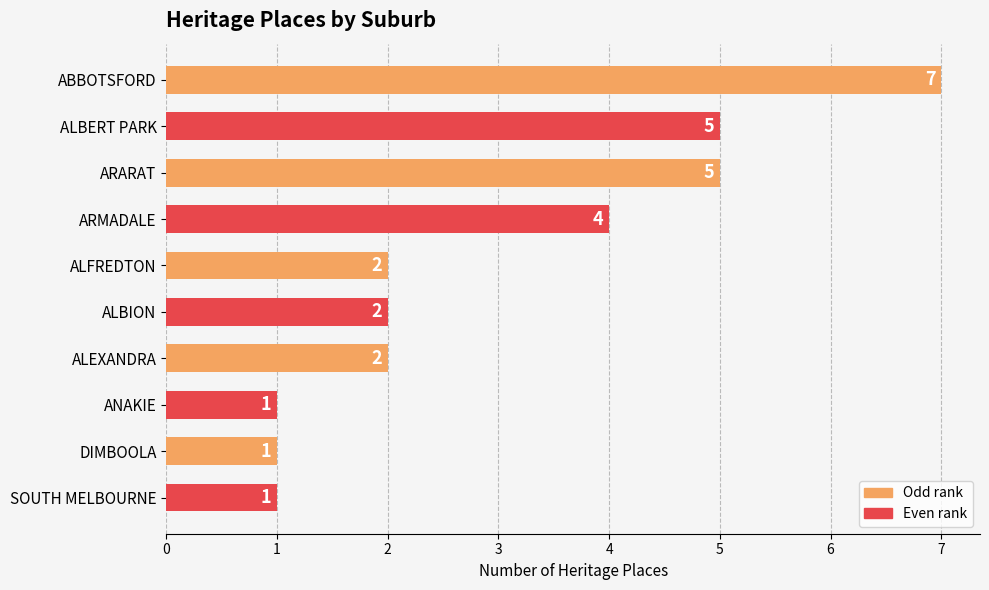

Which label corresponds to the largest value in the chart?

ABBOTSFORD